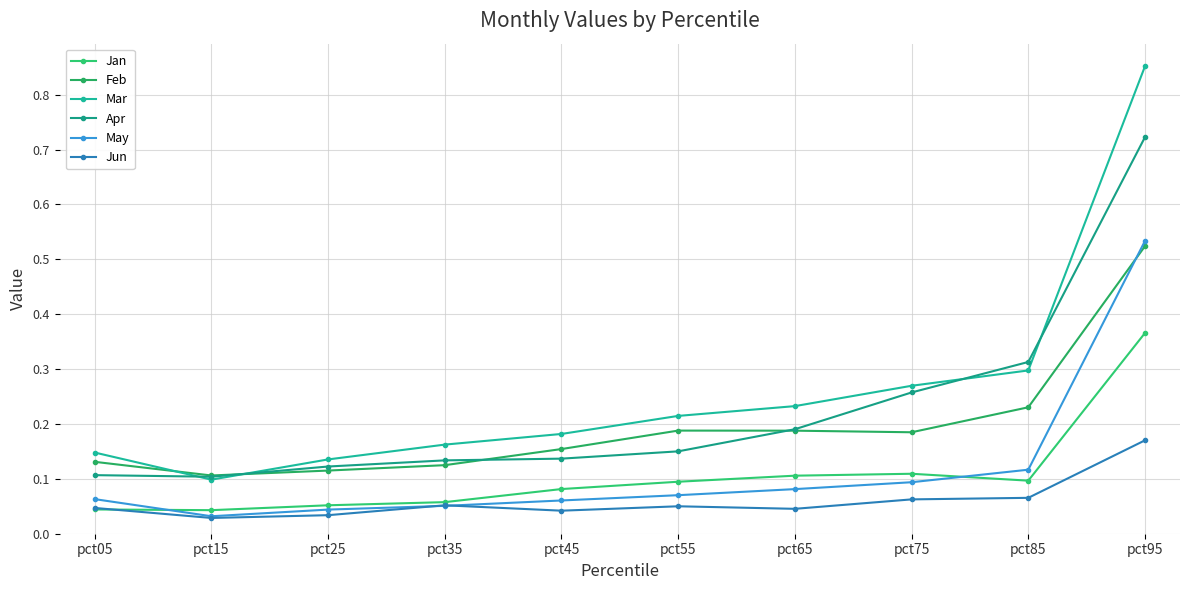

Where is the first local minimum for May?

pct15